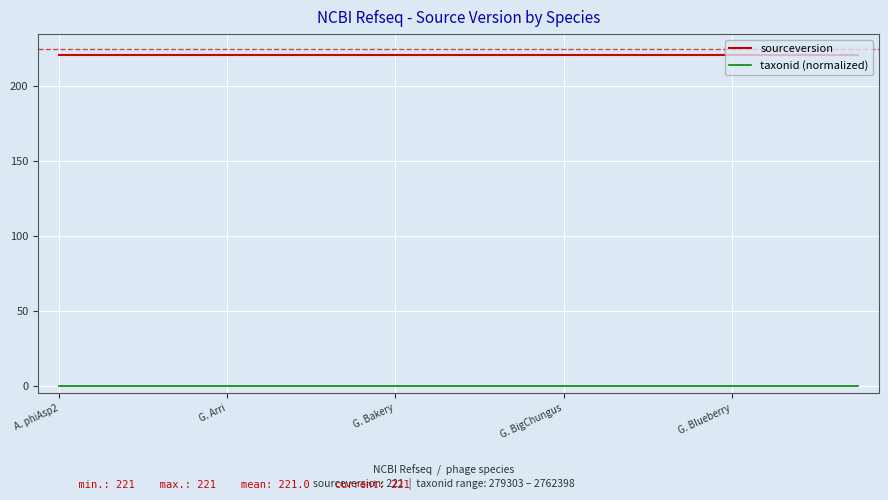

Which series has the largest total across all categories?

sourceversion